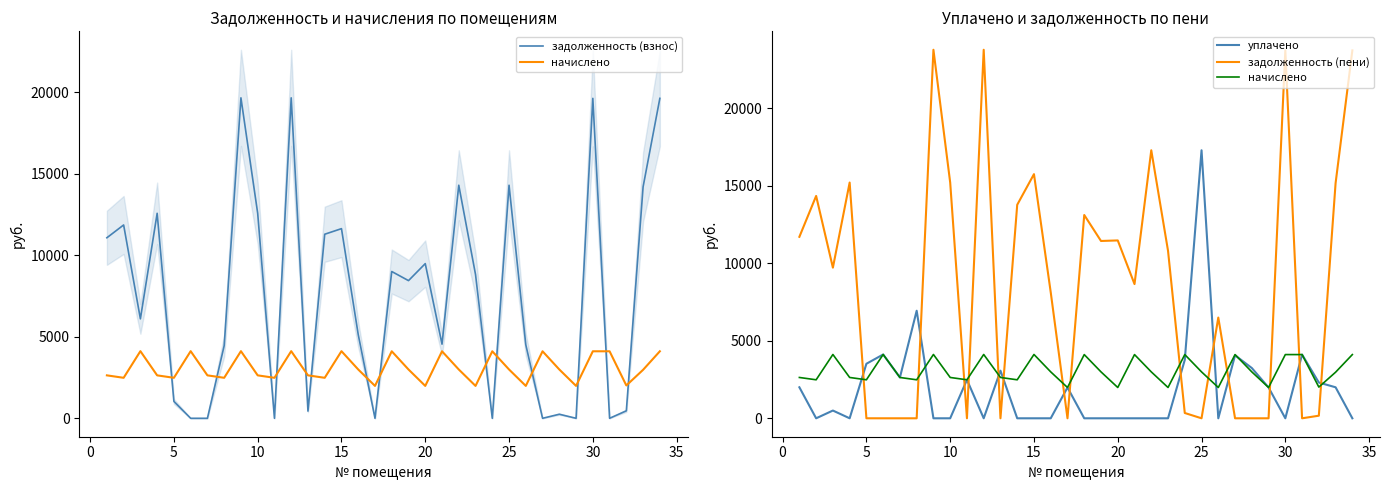

Does the chart display data point markers on the line(s)?

No